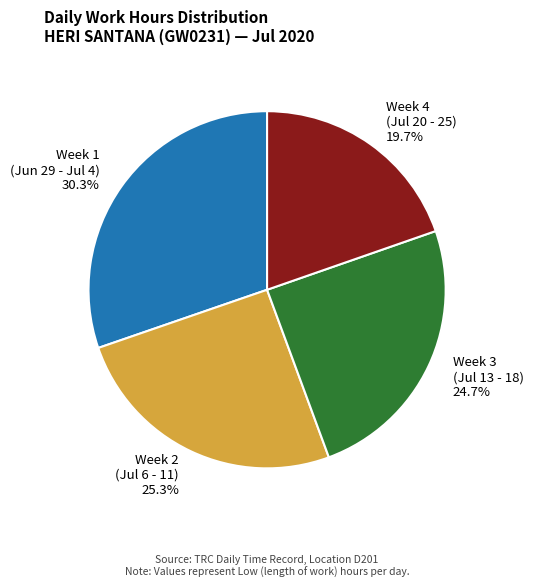

Does Week 2 (Jul 6 - 11) represent more than half of the total?

No